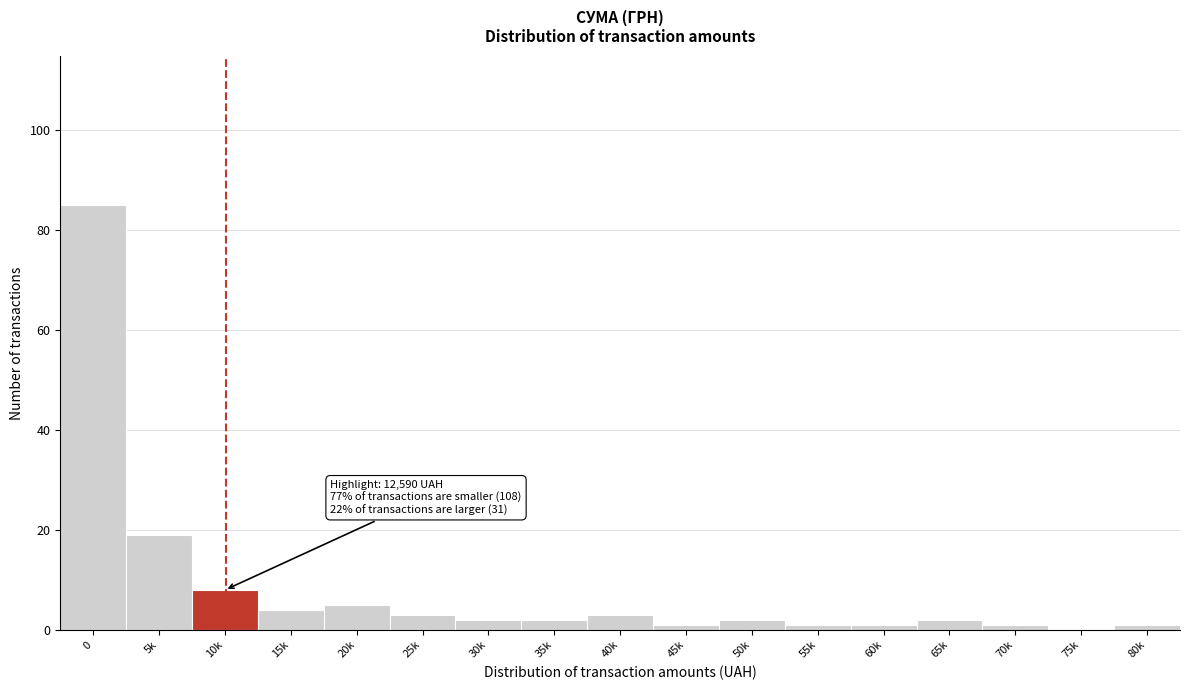

Reading left to right, extract all data points from this chart.

0=85	5k=19	10k=8	15k=4	20k=5	25k=3	30k=2	35k=2	40k=3	45k=1	50k=2	55k=1	60k=1	65k=2	70k=1	75k=0	80k=1